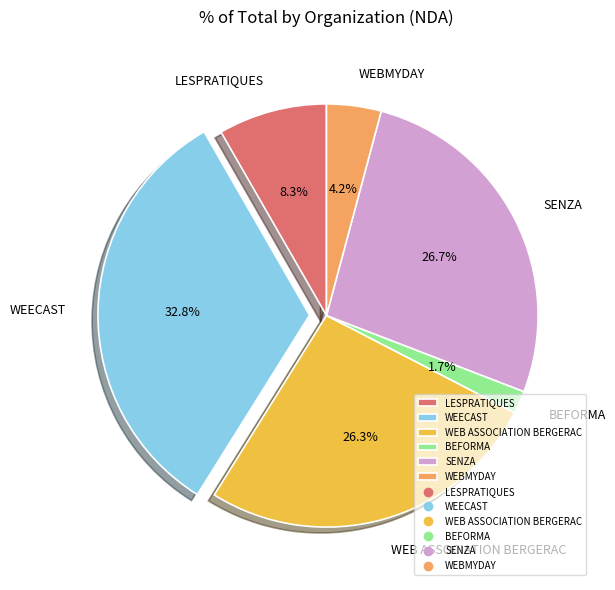

Is there any slice that represents more than half of the pie?

No